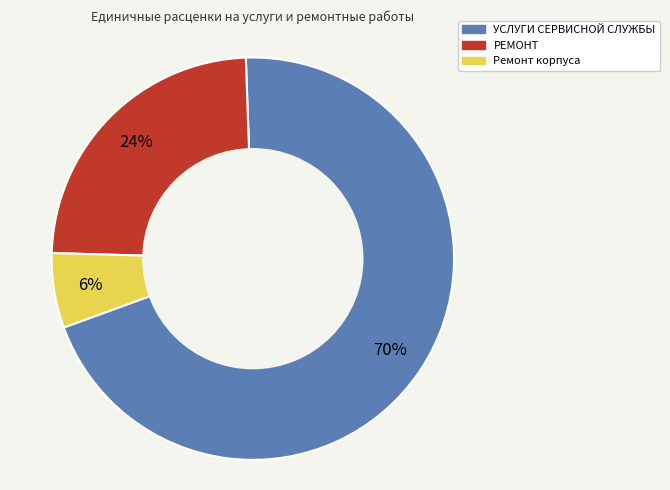

Which has a higher value, РЕМОНТ or Ремонт корпуса?

РЕМОНТ